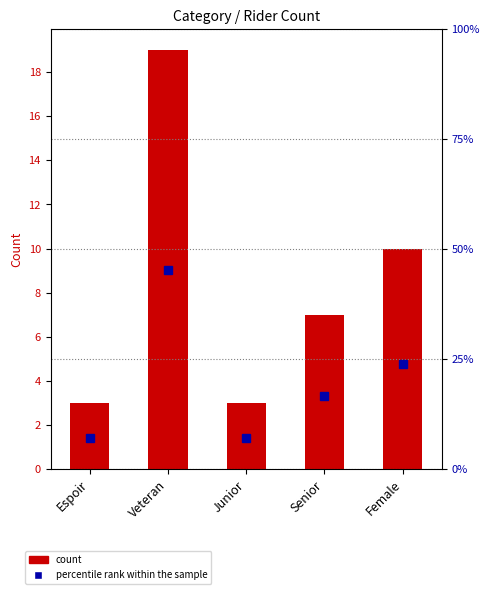

What is the label of the 4th bar from the left?

Senior